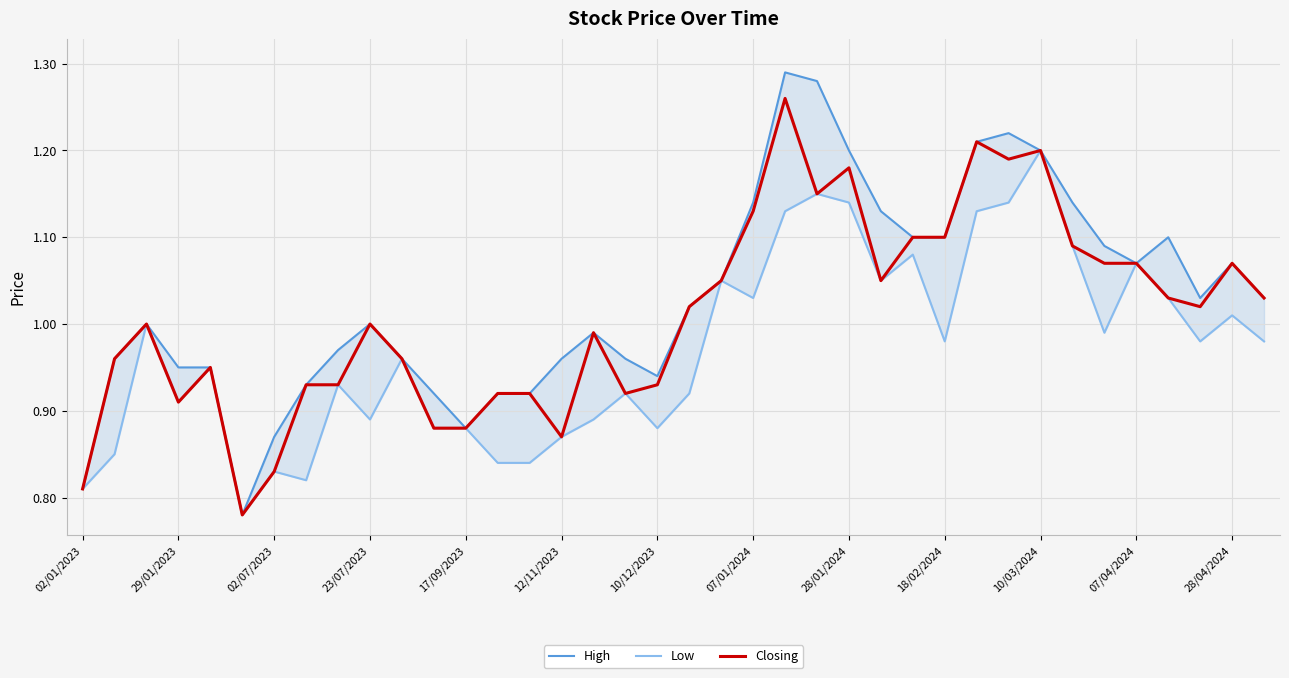

True or false: Closing has a value of 0.2 at 02/01/2023.

False